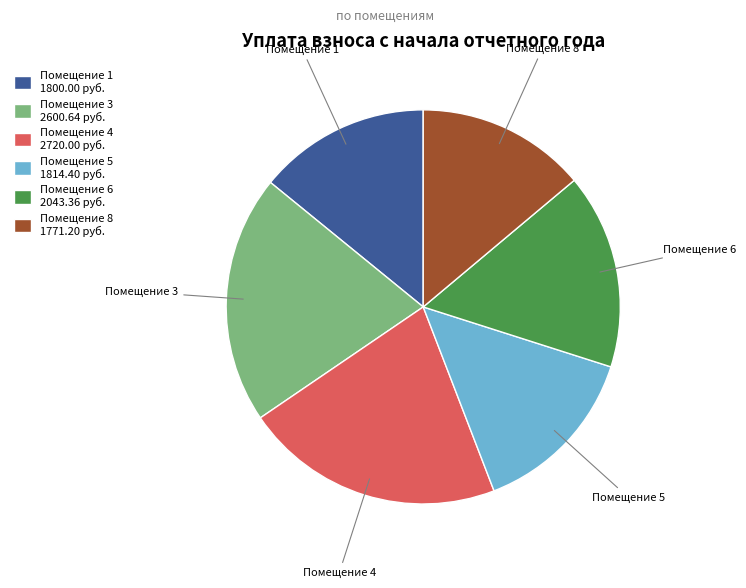

Which slice is the largest?

Помещение 4 2720.00 руб.